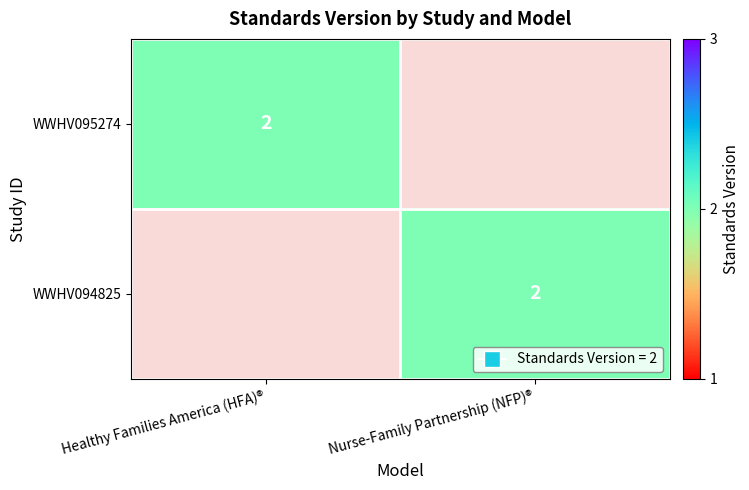

The value of WWHV094825 at Nurse-Family Partnership (NFP)® is 2. True or false?

True